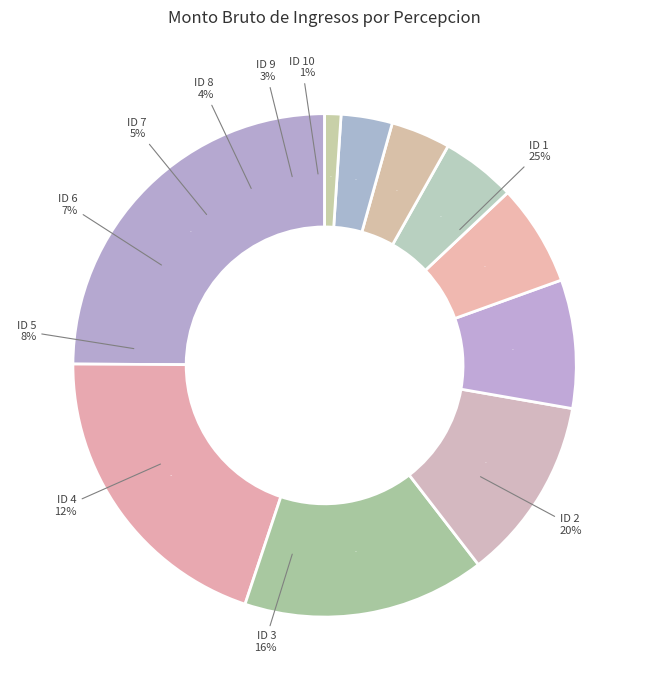

To the nearest percent, what portion does ID 3 represent?

16%